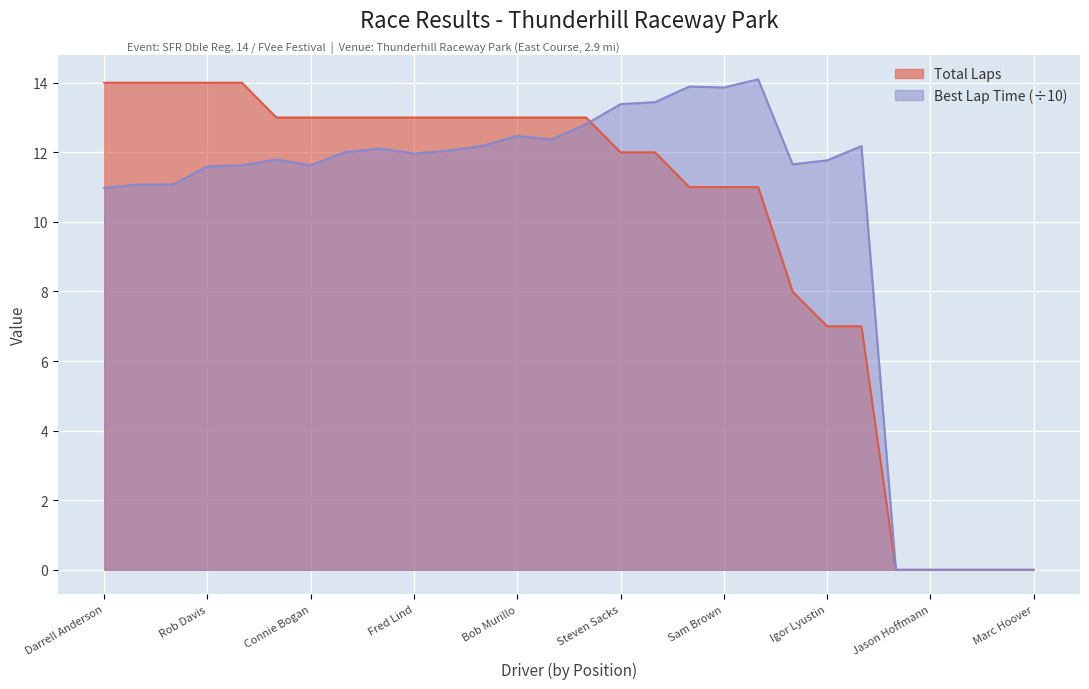

Which series has the largest total across all categories?

Best Lap time